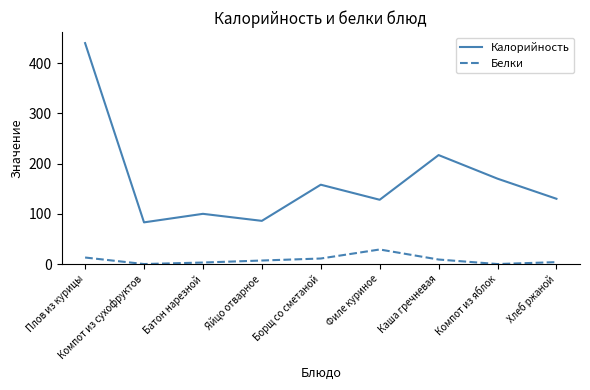

List the series in order of their peak value, highest first.

Калорийность, Белки